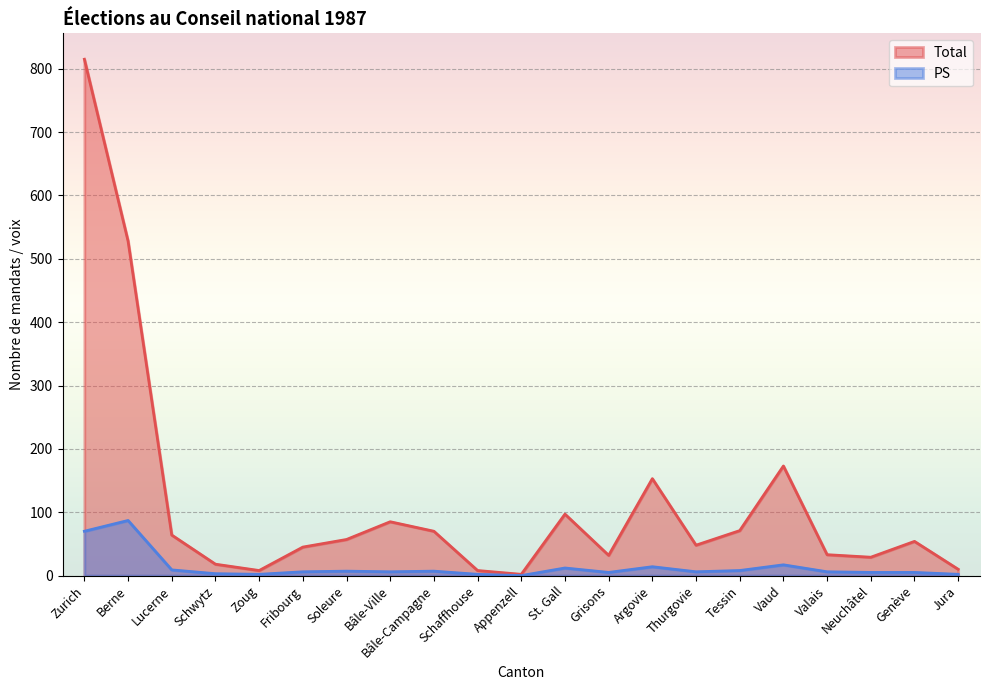

Reading left to right, what are all the values shown in this chart?

Total: Zurich=815	Berne=528	Lucerne=64	Schwytz=18	Zoug=8	Fribourg=45	Soleure=57	Bâle-Ville=85	Bâle-Campagne=70	Schaffhouse=8	Appenzell=2	St. Gall=97	Grisons=32	Argovie=153	Thurgovie=48	Tessin=71	Vaud=173	Valais=33	Neuchâtel=29	Genève=54	Jura=10
PS: Zurich=70	Berne=87	Lucerne=9	Schwytz=3	Zoug=2	Fribourg=6	Soleure=7	Bâle-Ville=6	Bâle-Campagne=7	Schaffhouse=2	Appenzell=0	St. Gall=12	Grisons=5	Argovie=14	Thurgovie=6	Tessin=8	Vaud=17	Valais=6	Neuchâtel=5	Genève=5	Jura=2